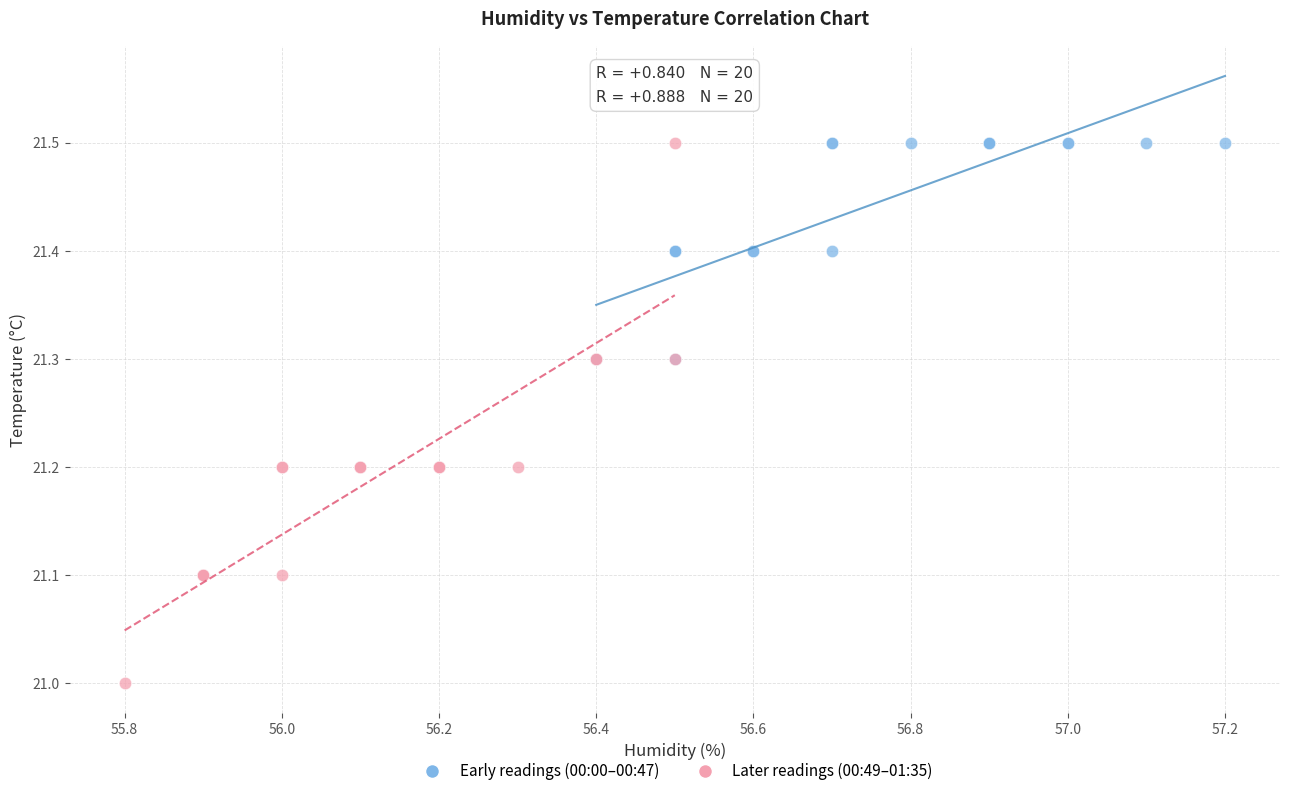

What are all the series names shown in the legend?

Early readings (00:00–00:47), Later readings (00:49–01:35)